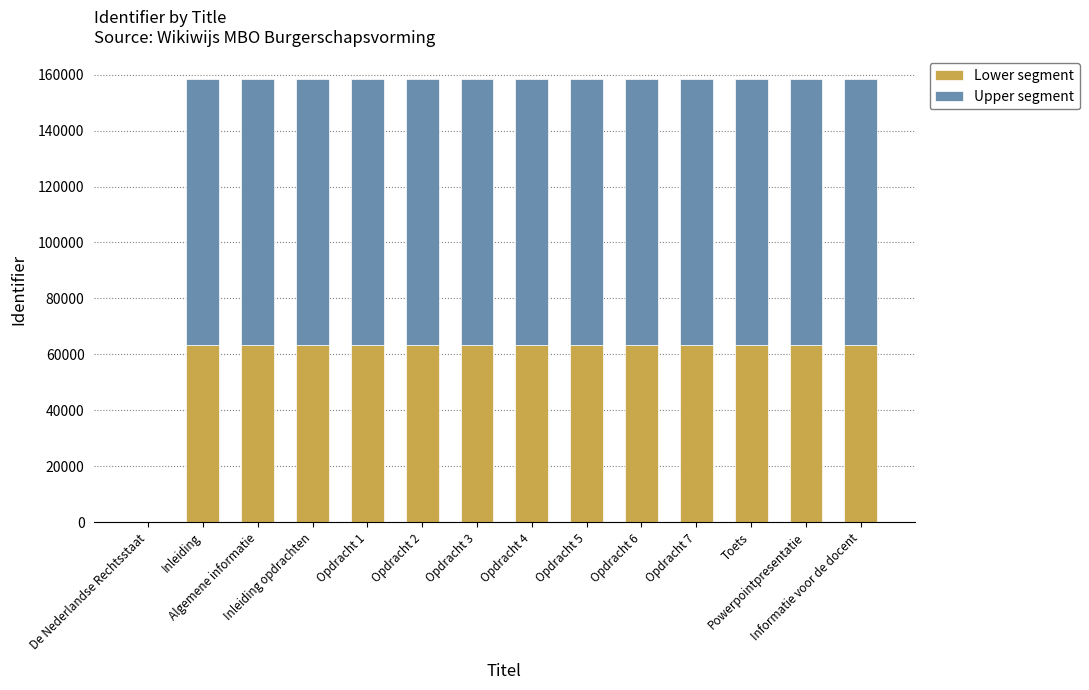

What is the sum of all Lower segment values?

824233